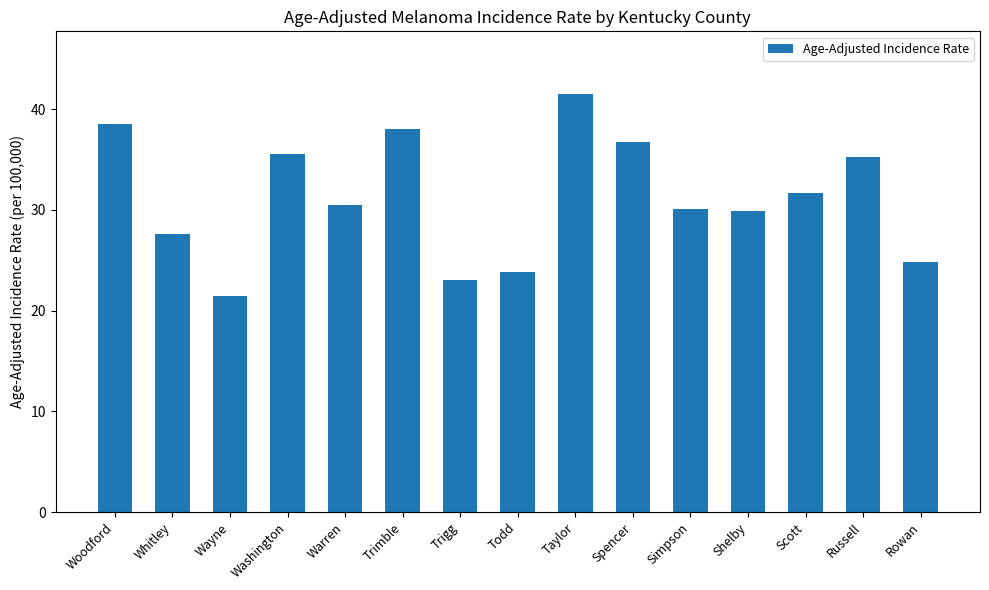

Between Wayne and Shelby, which is larger?

Shelby